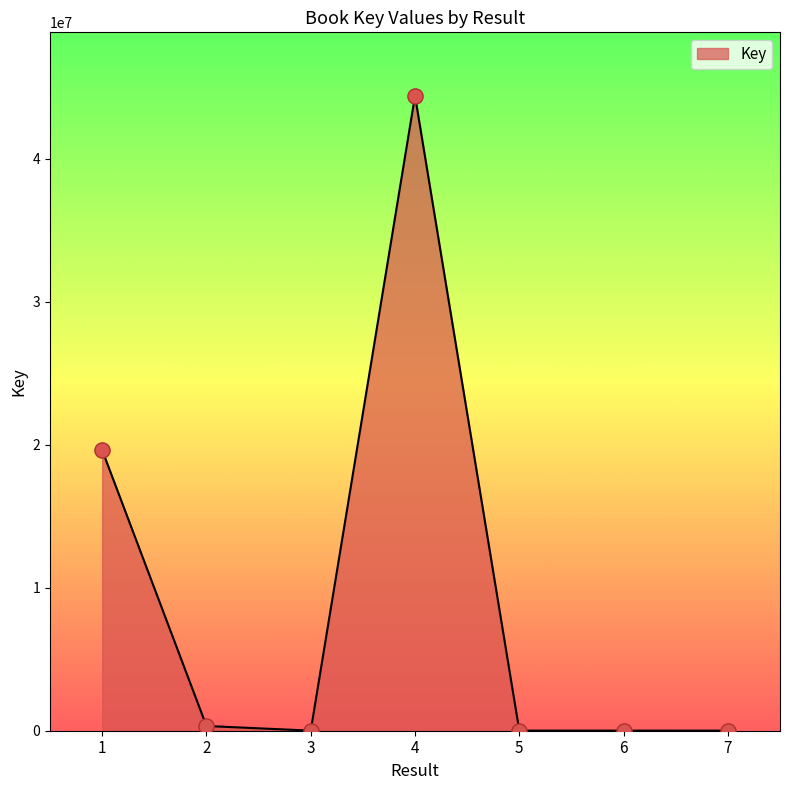

What is the change in value from 6 to 7?

-398